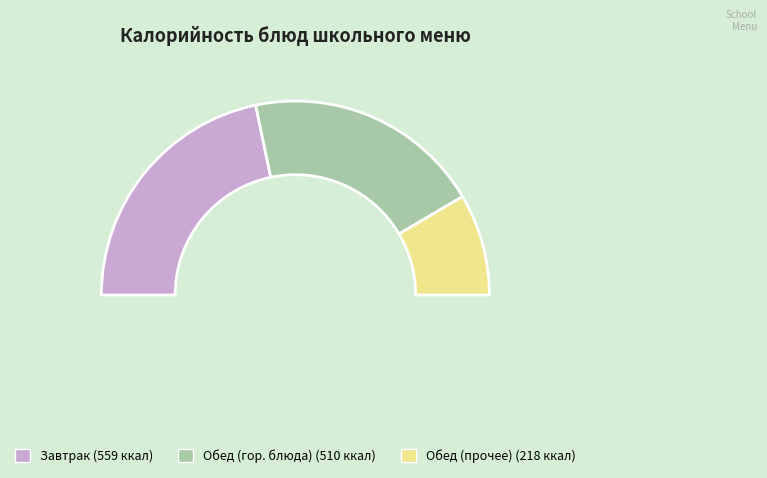

Is there a majority slice in this chart?

No